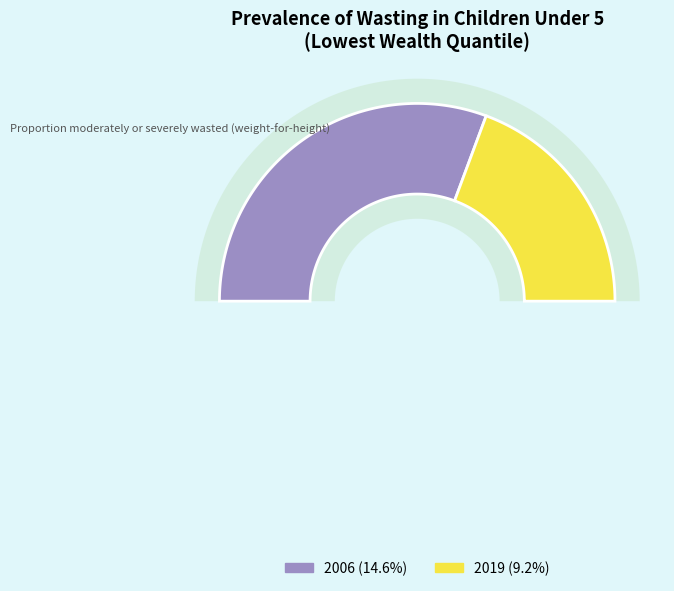

Rank the categories by value from lowest to highest.

2019, 2006